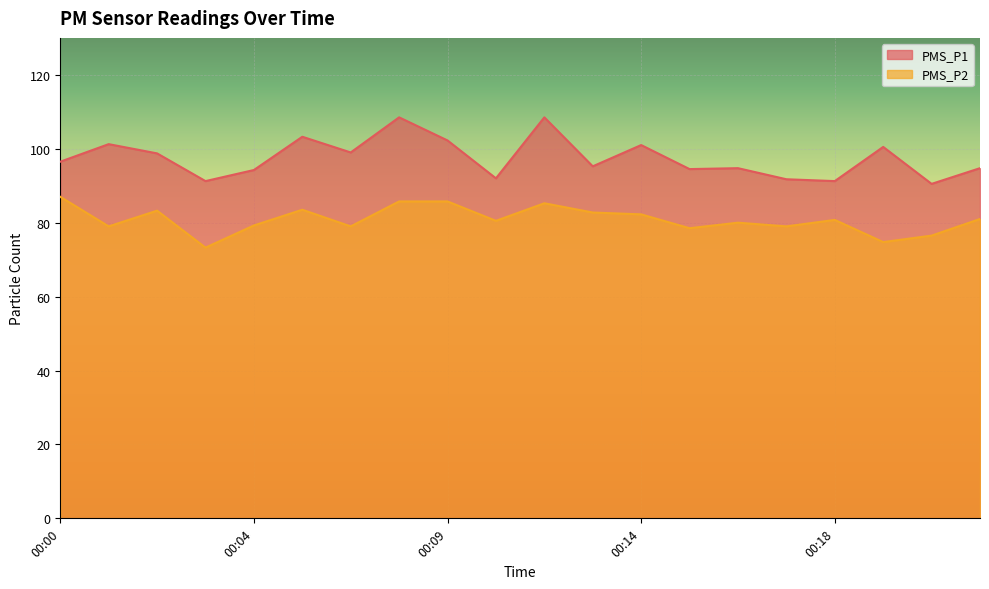

What is the total value across all series at 00:04?

173.5